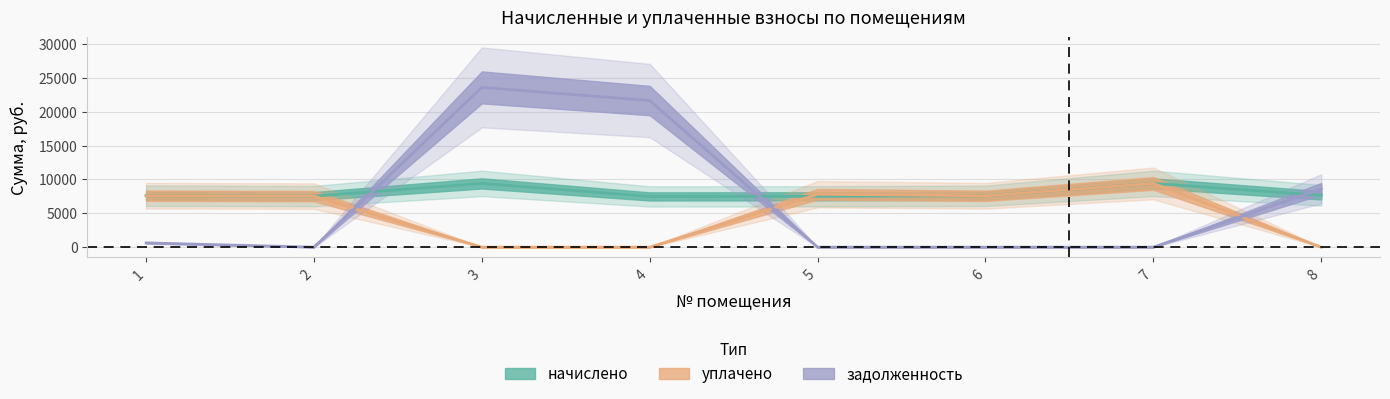

What is the value of the уплачено point at the 1st from the left?

7603.2